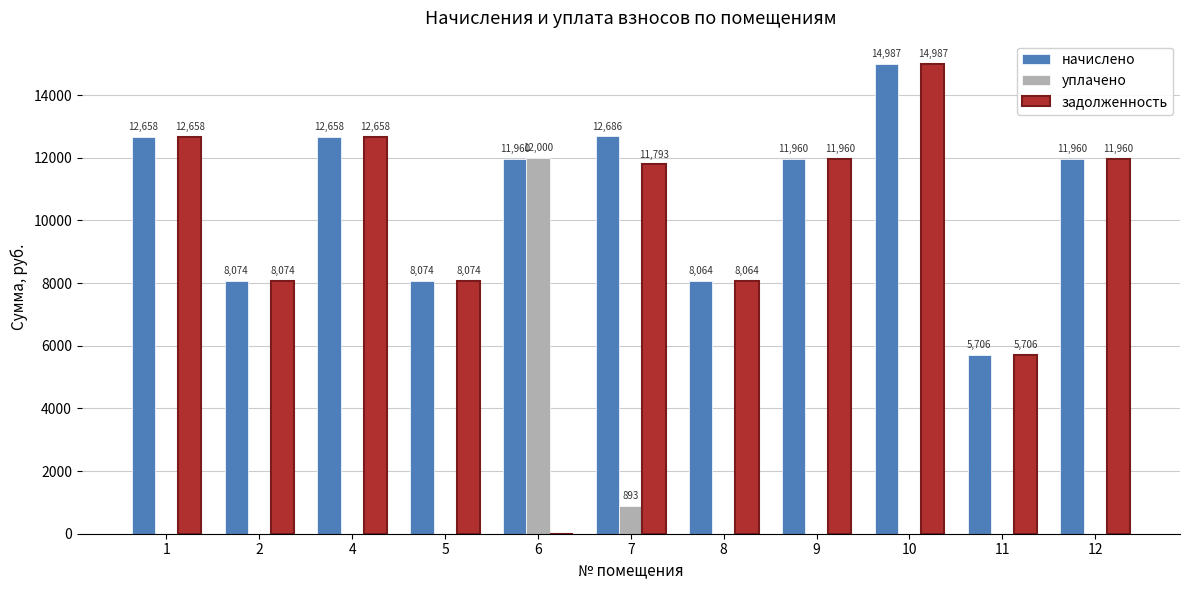

Which series has the largest total across all categories?

начислено